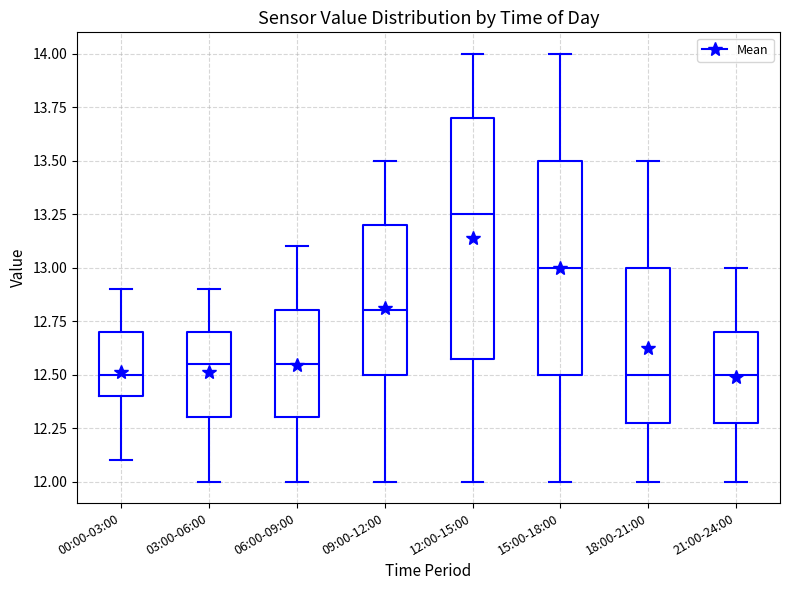

Which box has the highest median line?

12:00-15:00